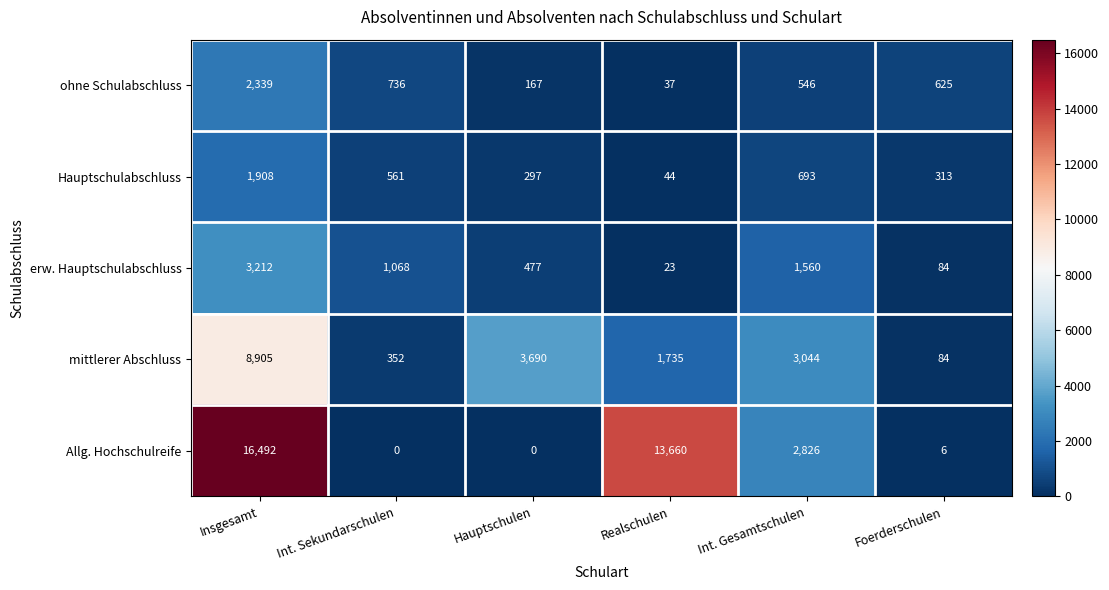

List the series in order of their peak value, highest first.

Allg. Hochschulreife, mittlerer Abschluss, erw. Hauptschulabschluss, ohne Schulabschluss, Hauptschulabschluss